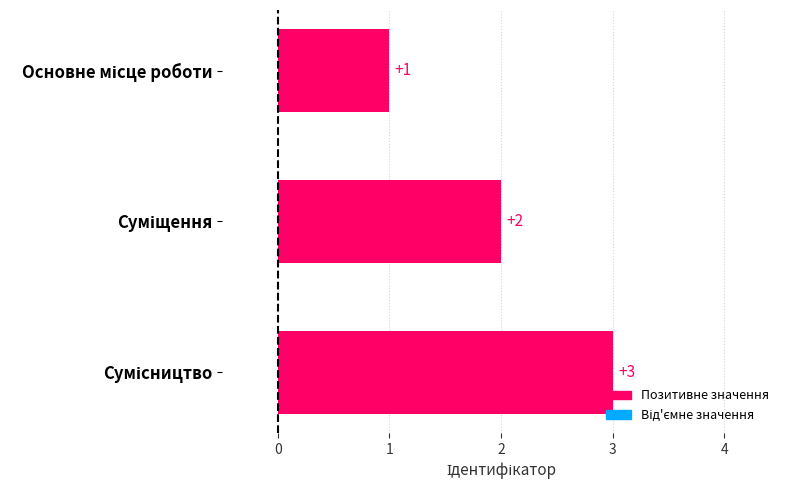

What is the greatest value displayed?

3